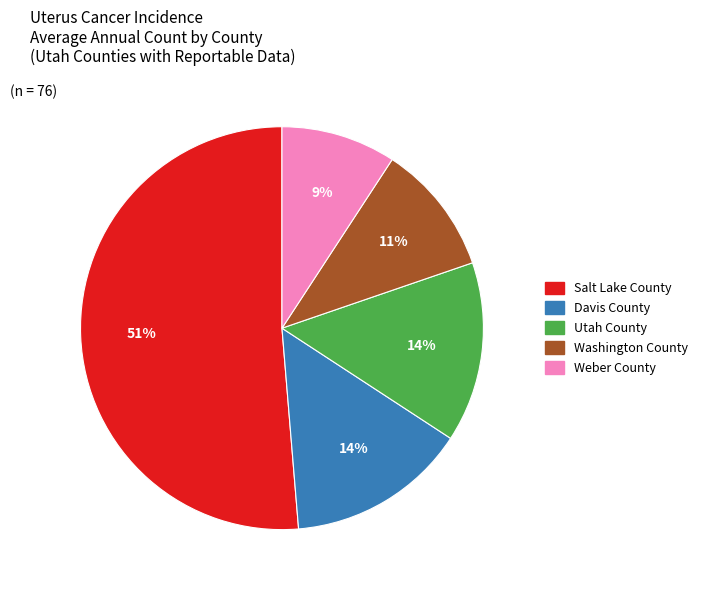

To the nearest percent, what is the difference between the largest and smallest slice percentages?

42%